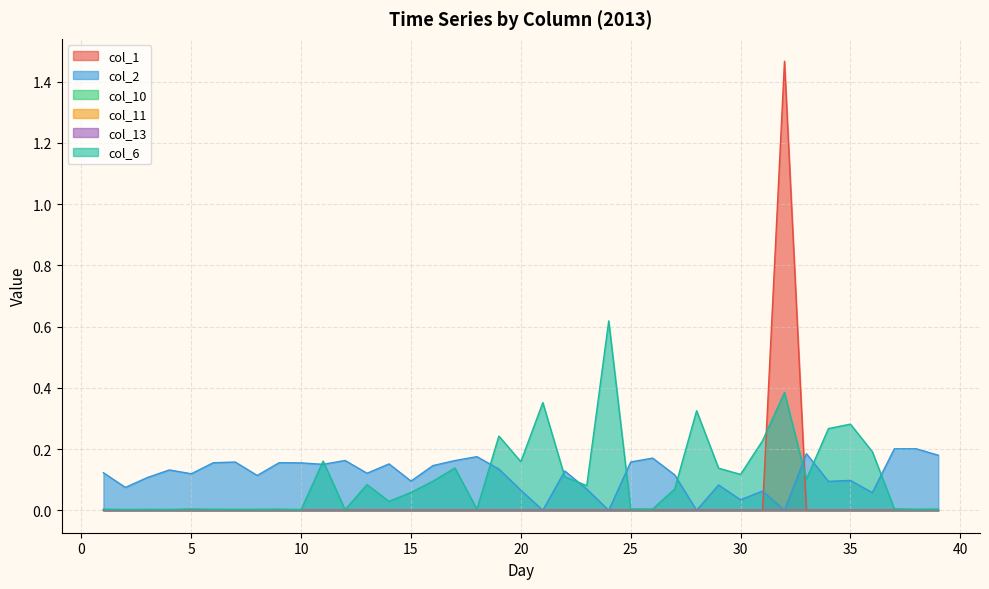

Where do col_1 and col_13 first cross each other?

31 and 32